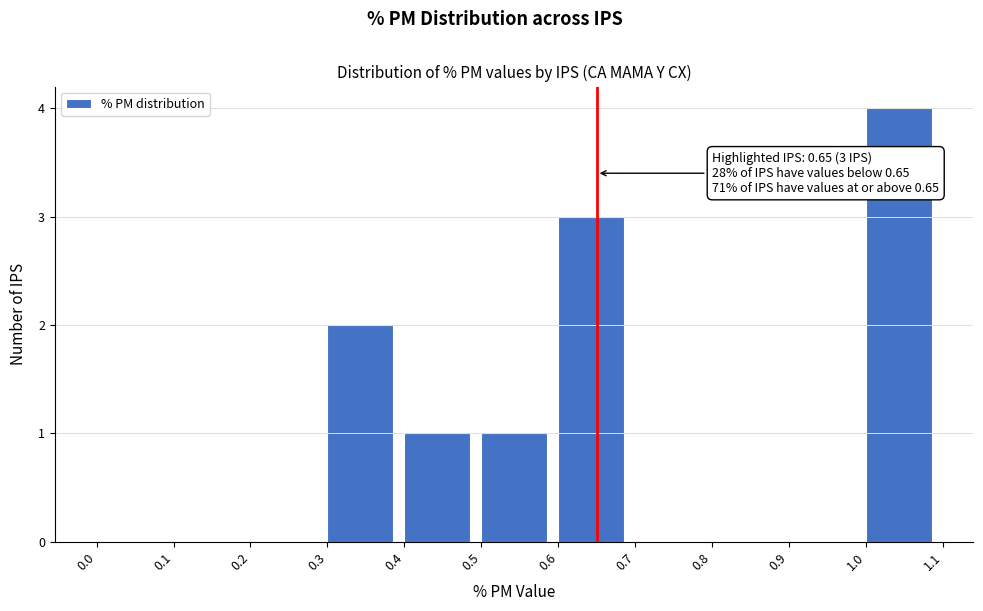

Which range on the x-axis has the tallest bar?

1.0 to 1.1